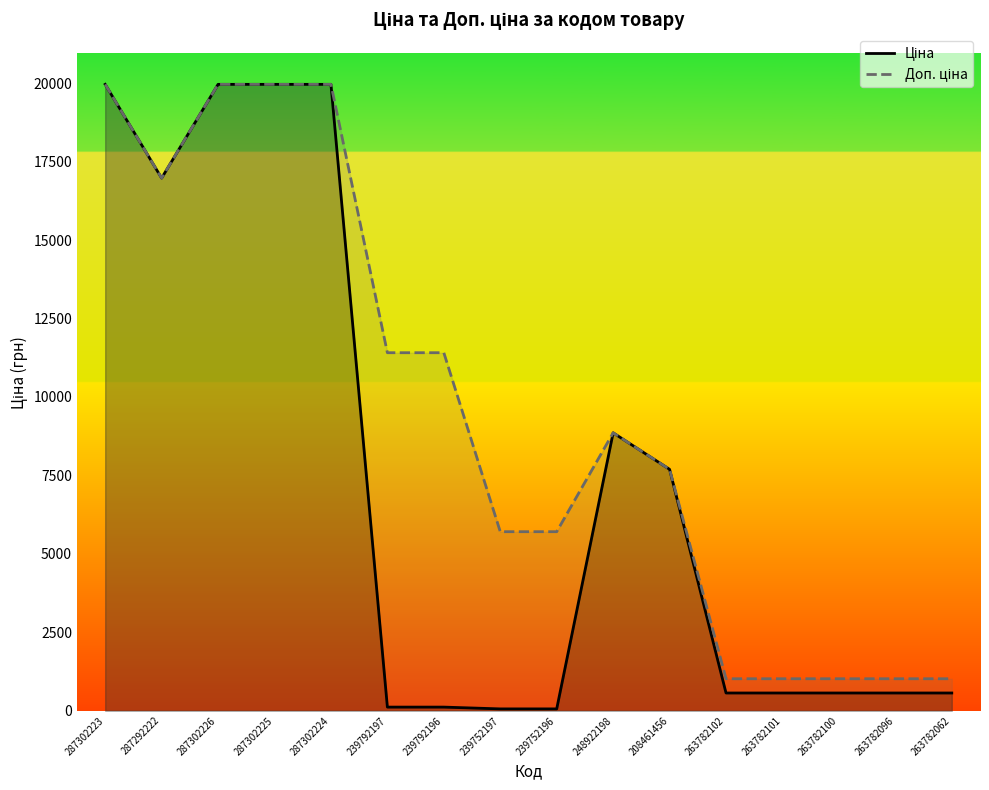

List the labels in order of Доп. ціна value, smallest first.

263782102, 263782101, 263782100, 263782096, 263782062, 239752197, 239752196, 208461456, 248922198, 239792197, 239792196, 287292222, 287302223, 287302226, 287302225, 287302224